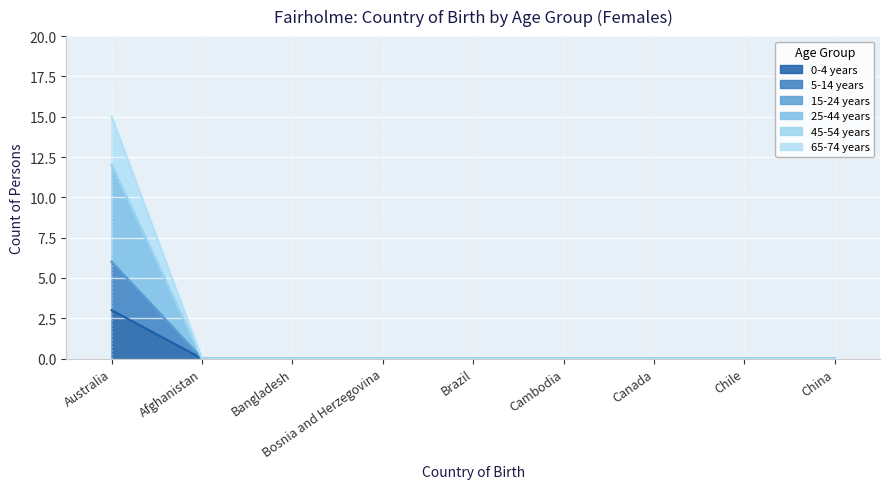

Between China and Bosnia and Herzegovina, which is larger?

China